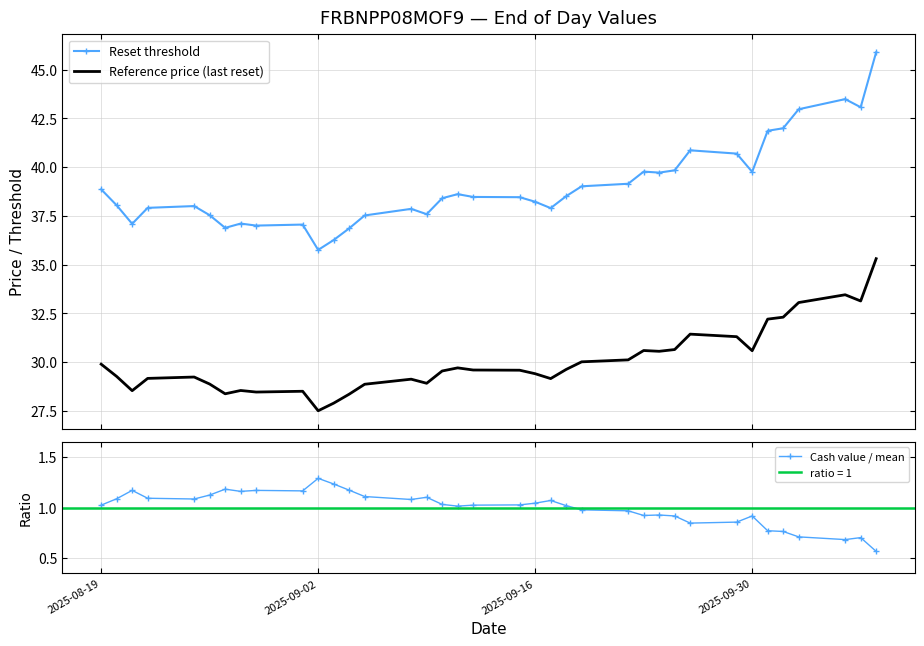

True or false: Reference price (last reset) and Reset threshold intersect in this chart.

False